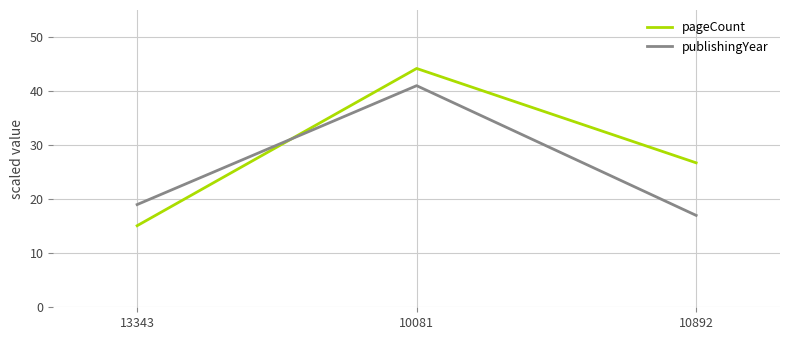

What is the difference between the publishingYear values at 10892 and 13343?

2.0